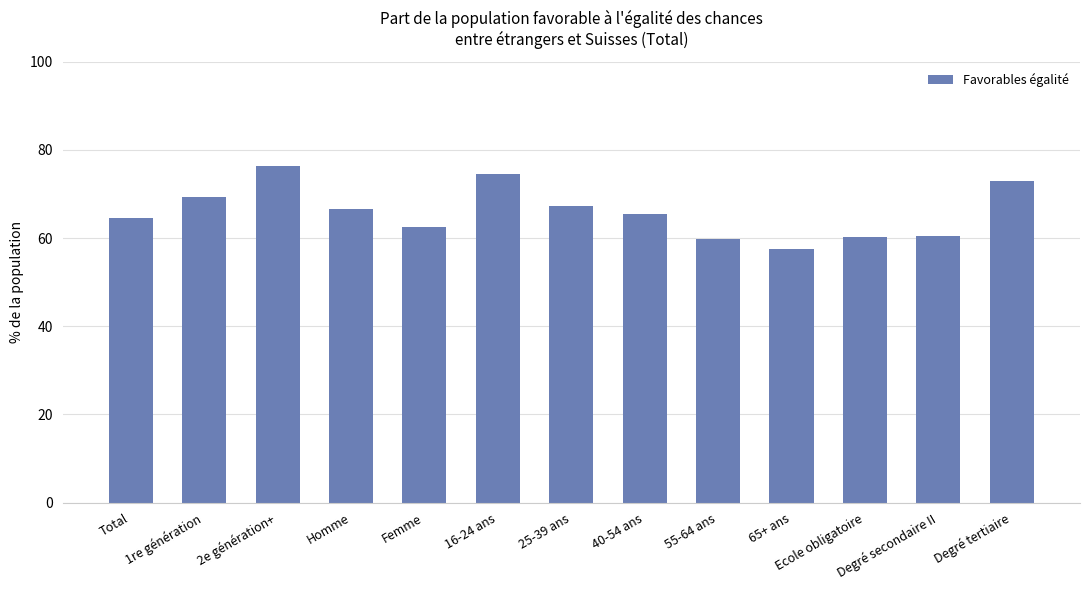

Read the value at Degré secondaire II.

60.5